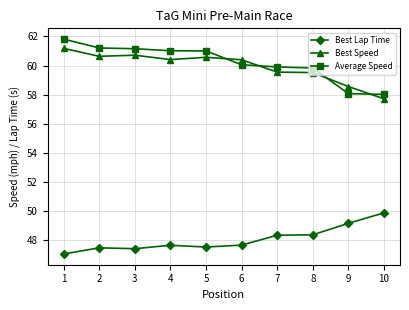

After their last crossing, which series has the higher values: Best Speed or Average Speed?

Average Speed